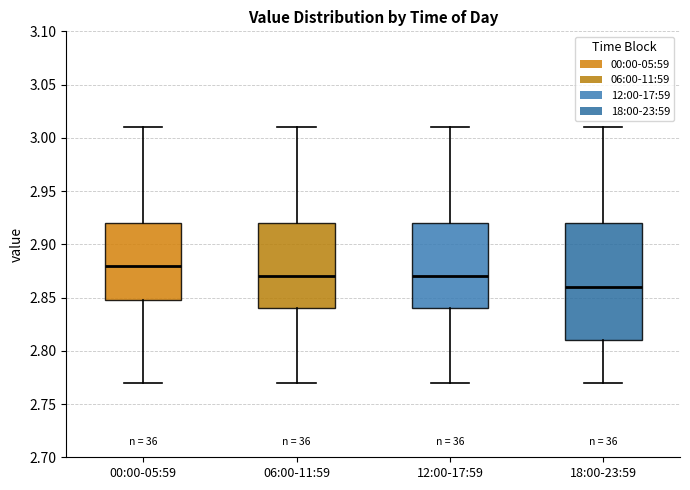

Where does the median line of the box for 18:00-23:59 sit on the y-axis? The values are not printed on the chart, so give them approximately, as read against the axis.

2.86